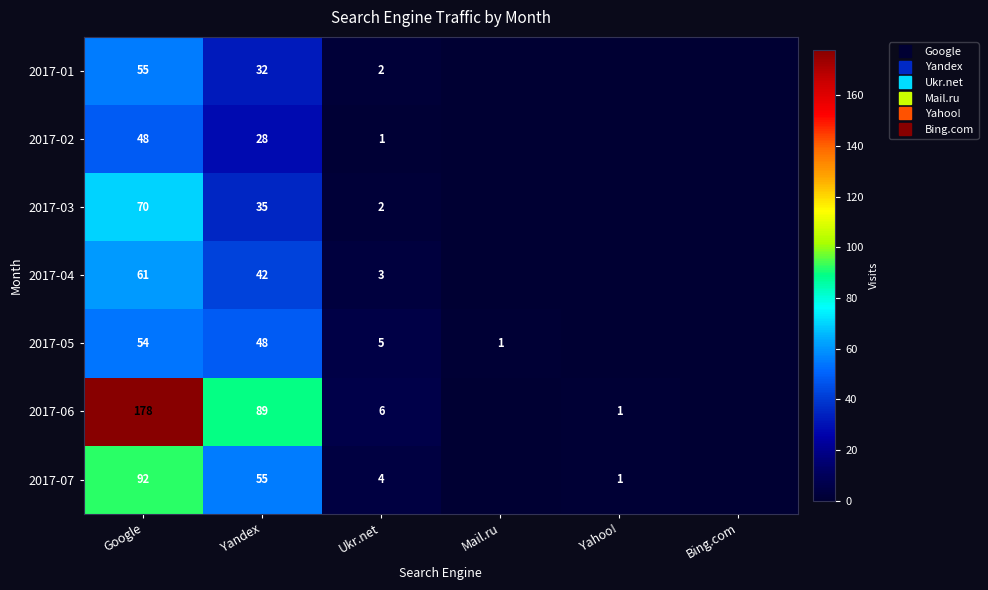

Which has a higher value, Bing.com or Google?

Google